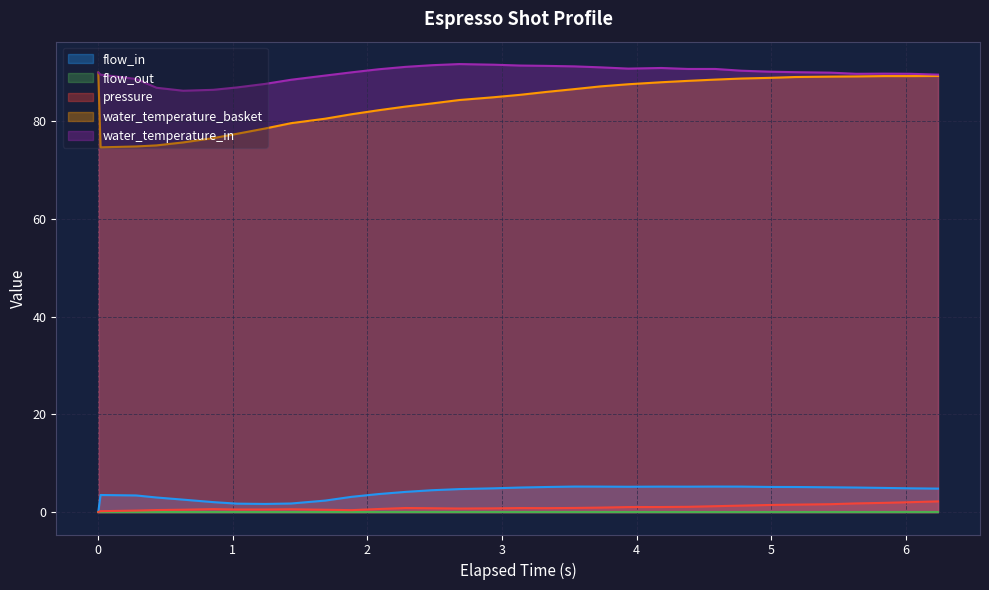

True or false: pressure and flow_in cross at least once.

False